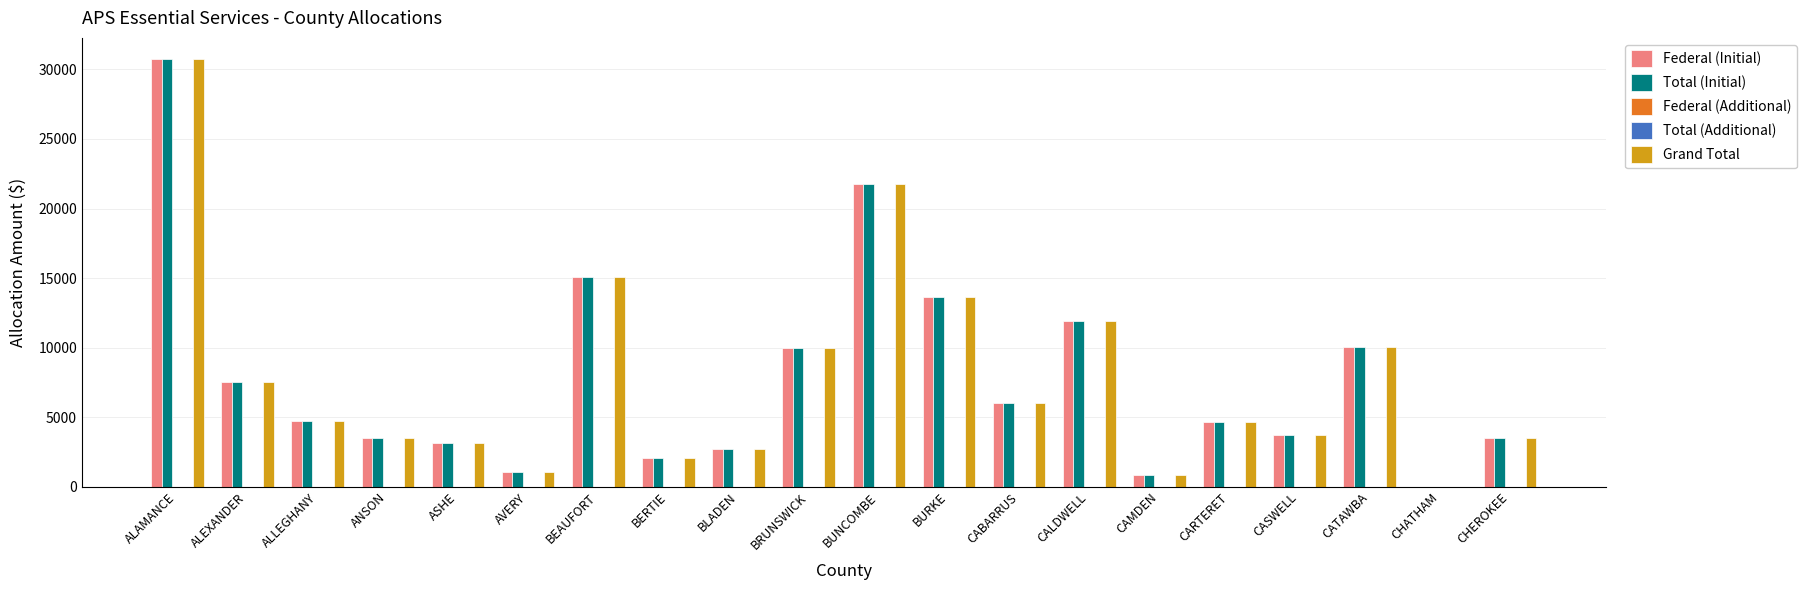

Does the chart contain any negative values?

No